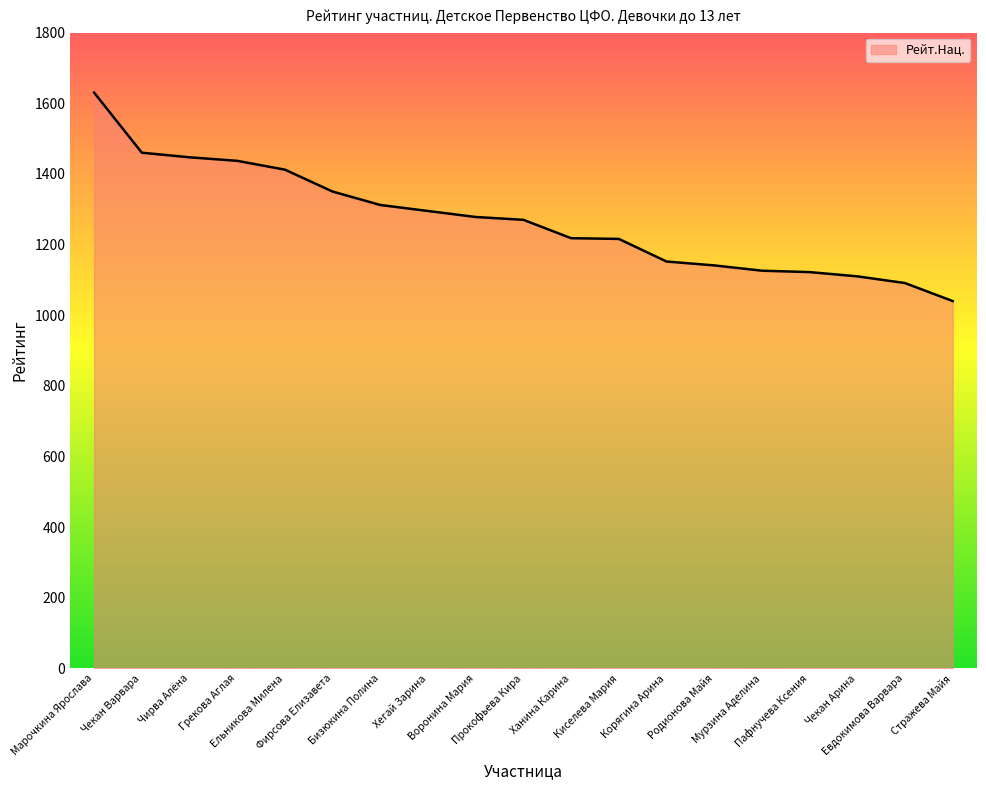

What is the smallest value displayed?

1040